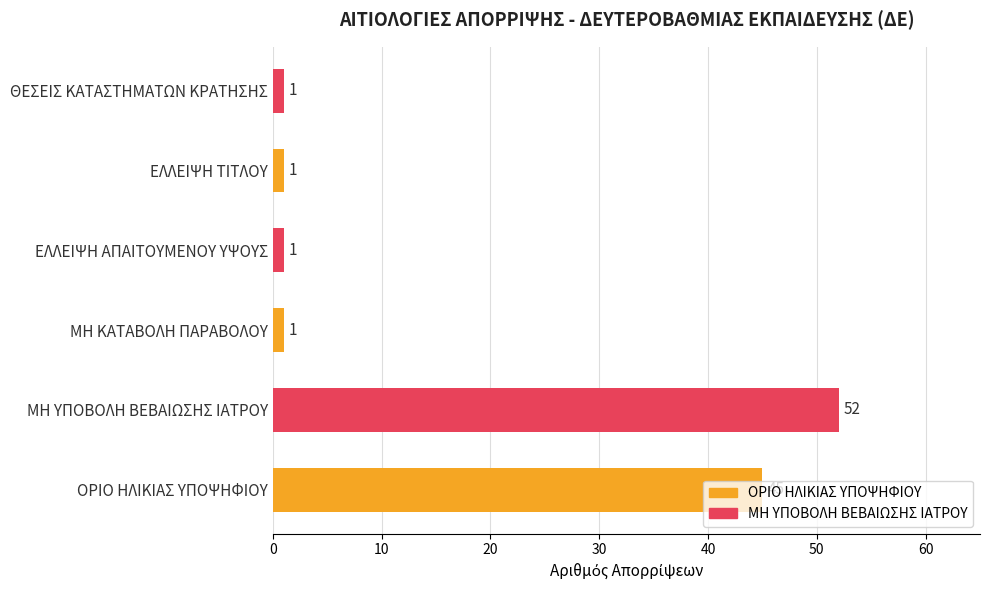

Which has a higher value, ΟΡΙΟ ΗΛΙΚΙΑΣ ΥΠΟΨΗΦΙΟΥ or ΜΗ ΥΠΟΒΟΛΗ ΒΕΒΑΙΩΣΗΣ ΙΑΤΡΟΥ?

ΜΗ ΥΠΟΒΟΛΗ ΒΕΒΑΙΩΣΗΣ ΙΑΤΡΟΥ